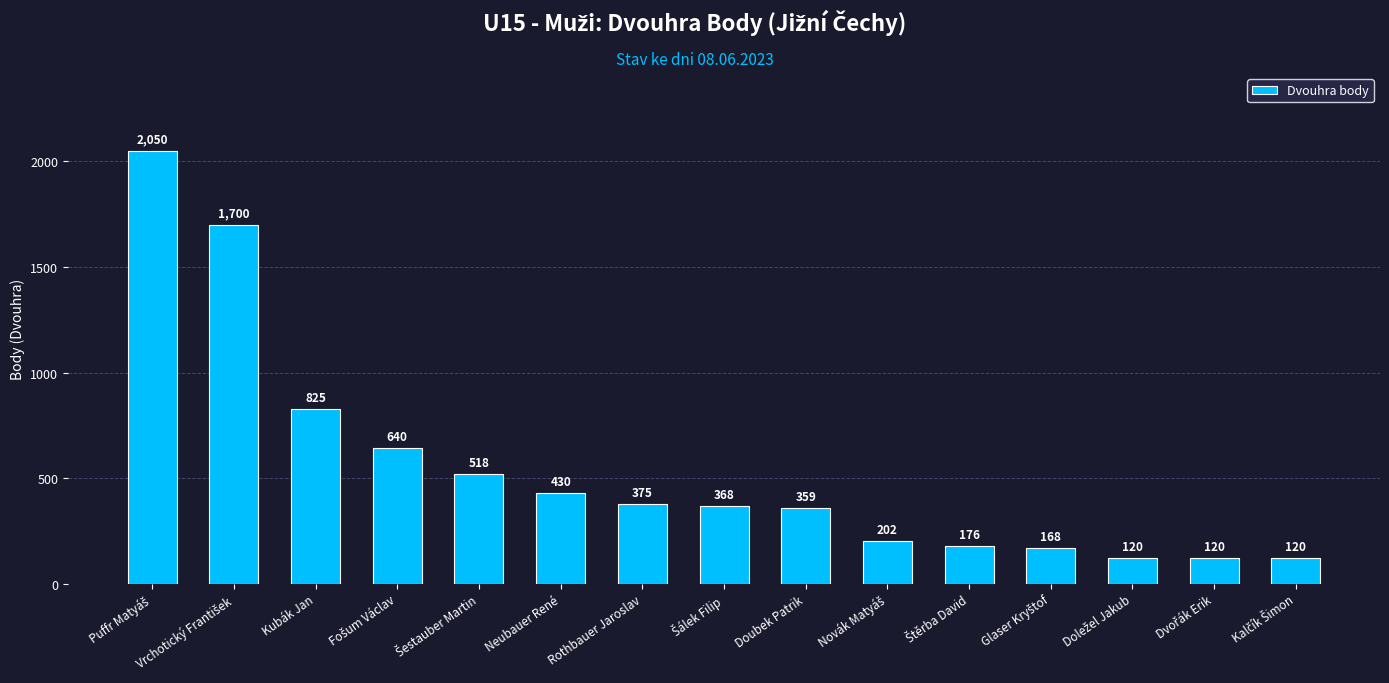

How many series are shown in this chart?

1